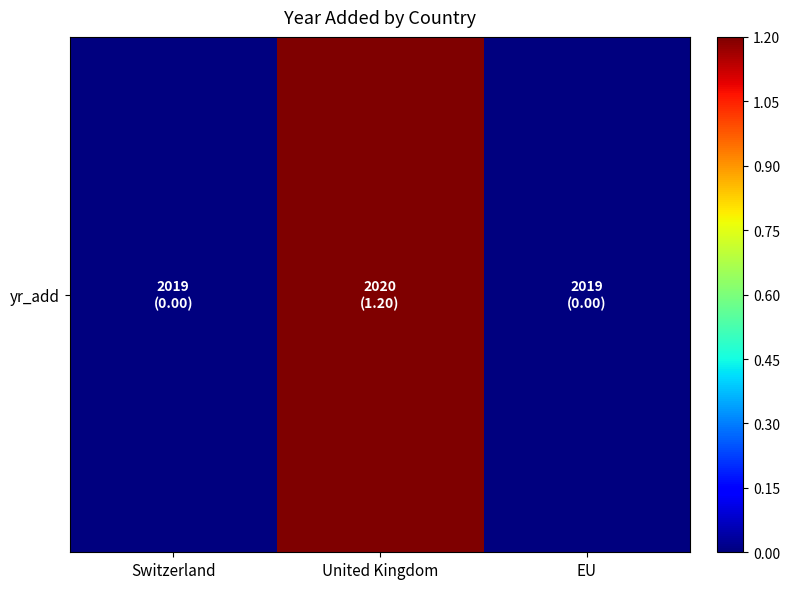

What is the greatest value displayed?

1.2